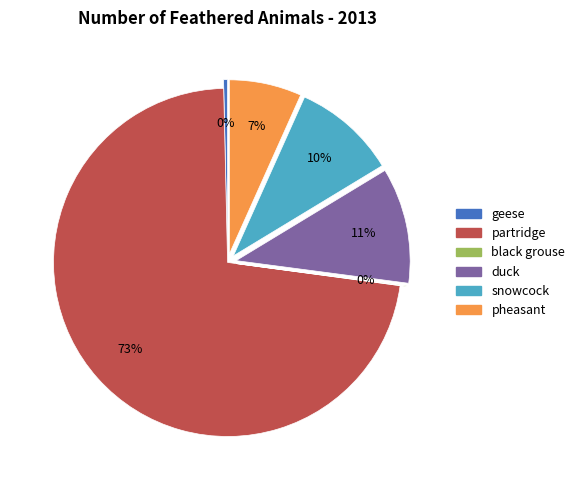

Is there a majority slice in this chart?

Yes